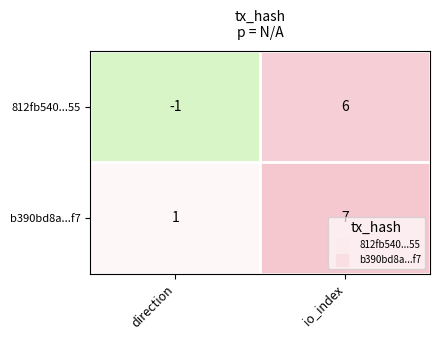

Rank the series by their average value, from highest to lowest.

b390bd8a...f7, 812fb540...55